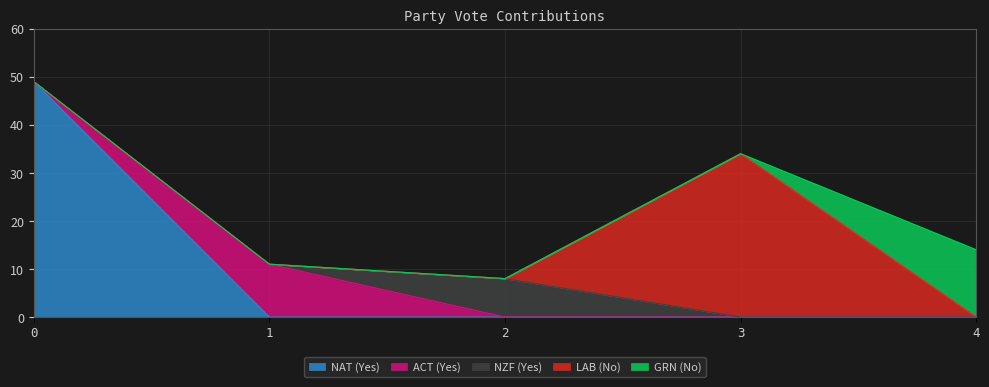

Rank the categories by GRN (No) value from lowest to highest.

0, 1, 2, 3, 4